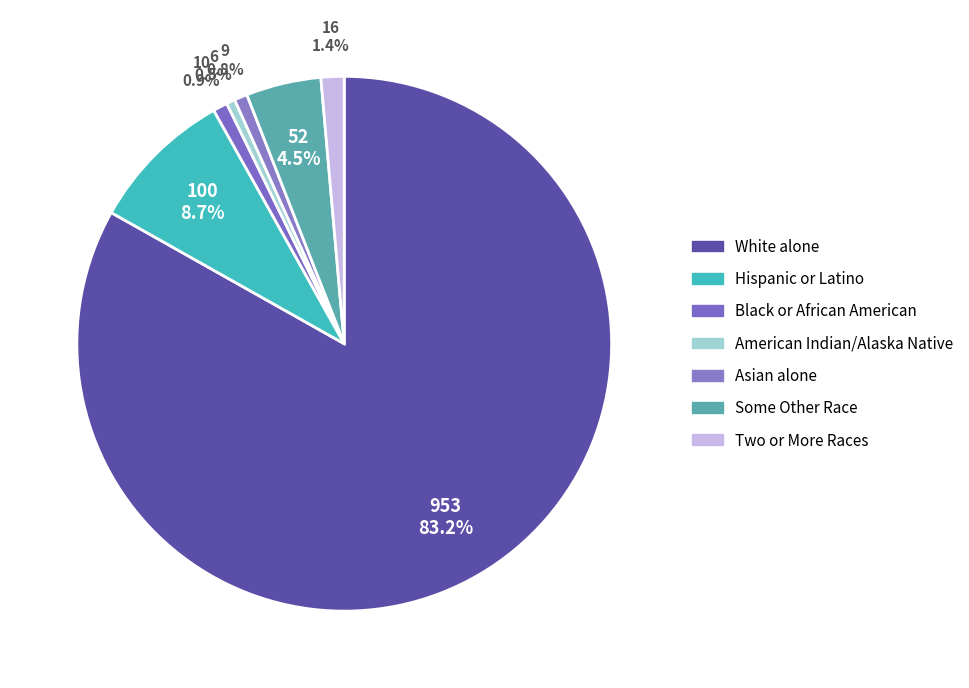

How many segments does this pie chart have?

7